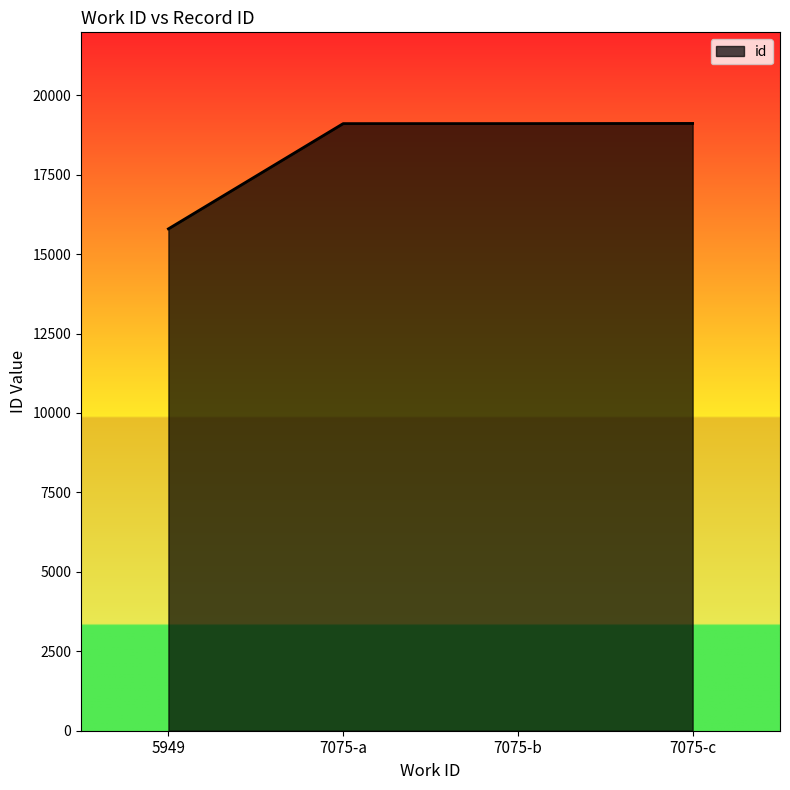

What is the change in value from 5949 to 7075-b?

+3313